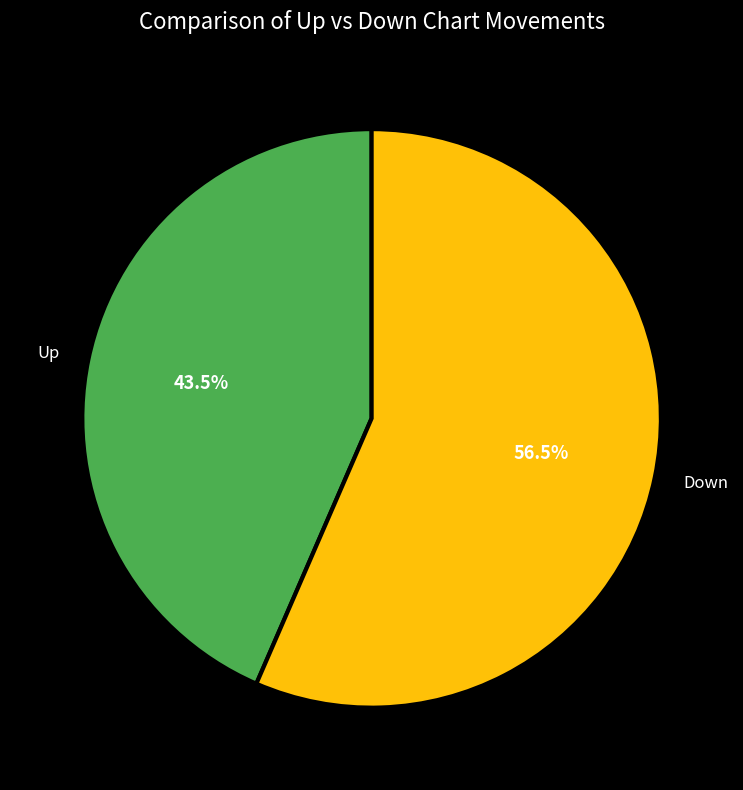

Is there a majority slice in this chart?

Yes